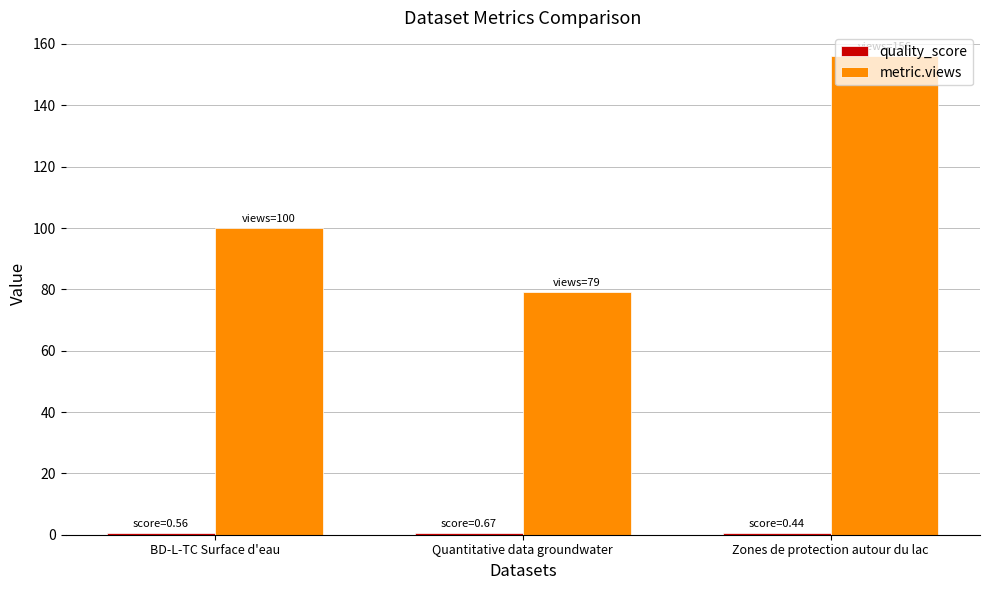

What is the maximum value shown in the chart?

156.0